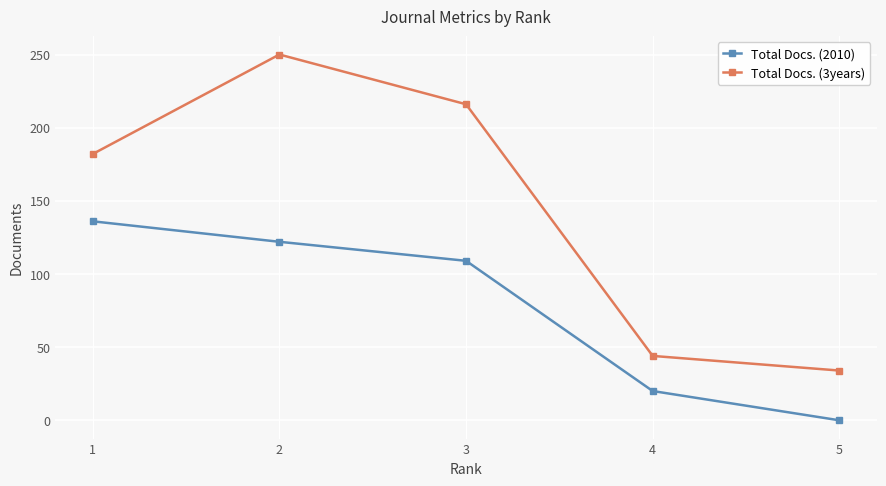

What is the spread (max minus min) of values at 2?

128